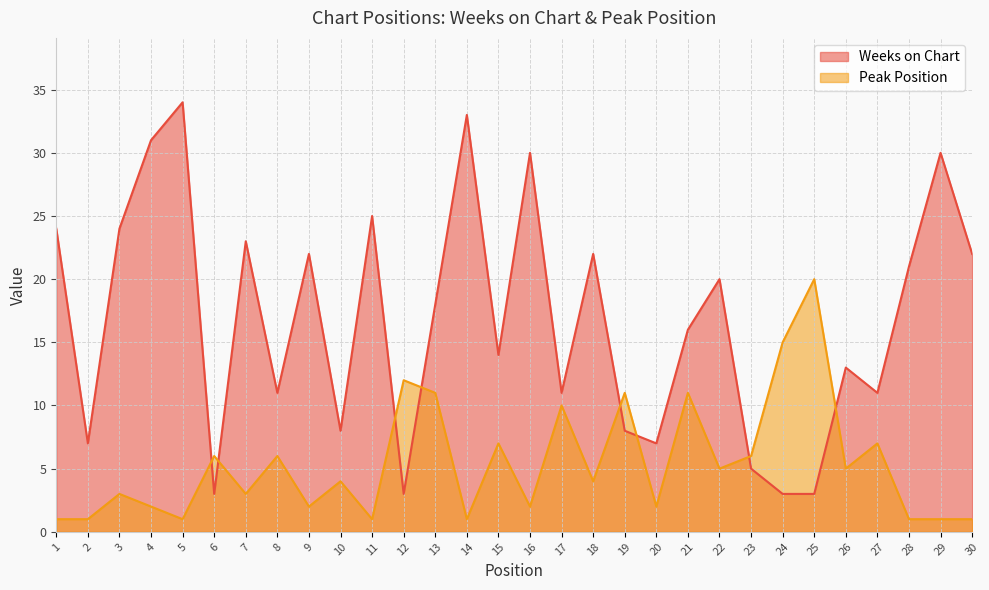

What is the value of the Peak Position point at the 26th from the left?

5